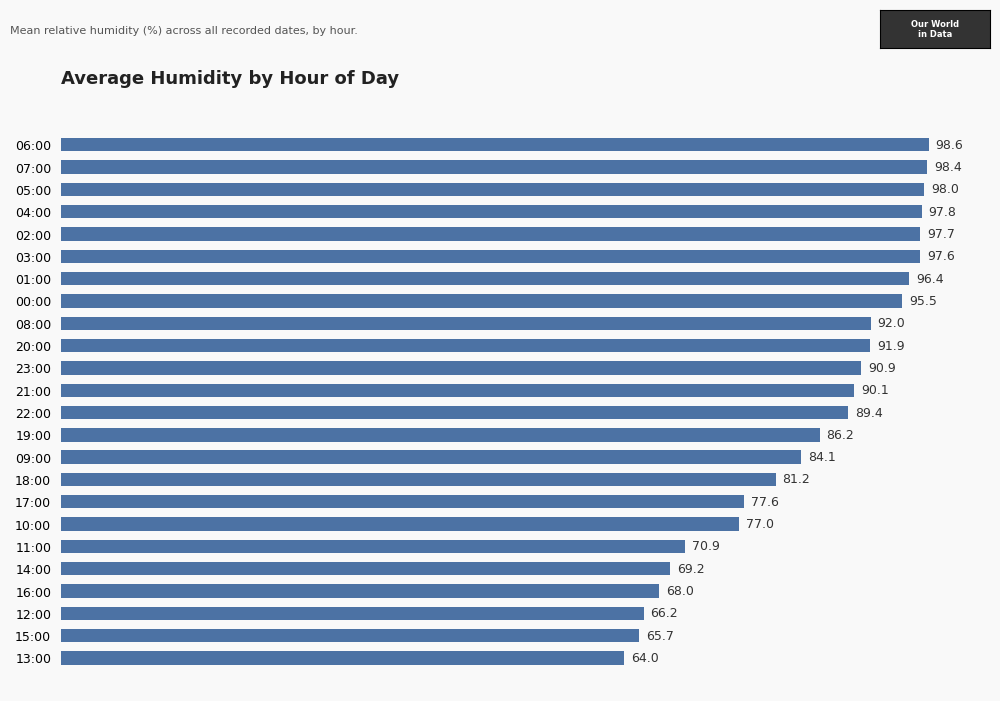

What position from the bottom is 03:00?

19